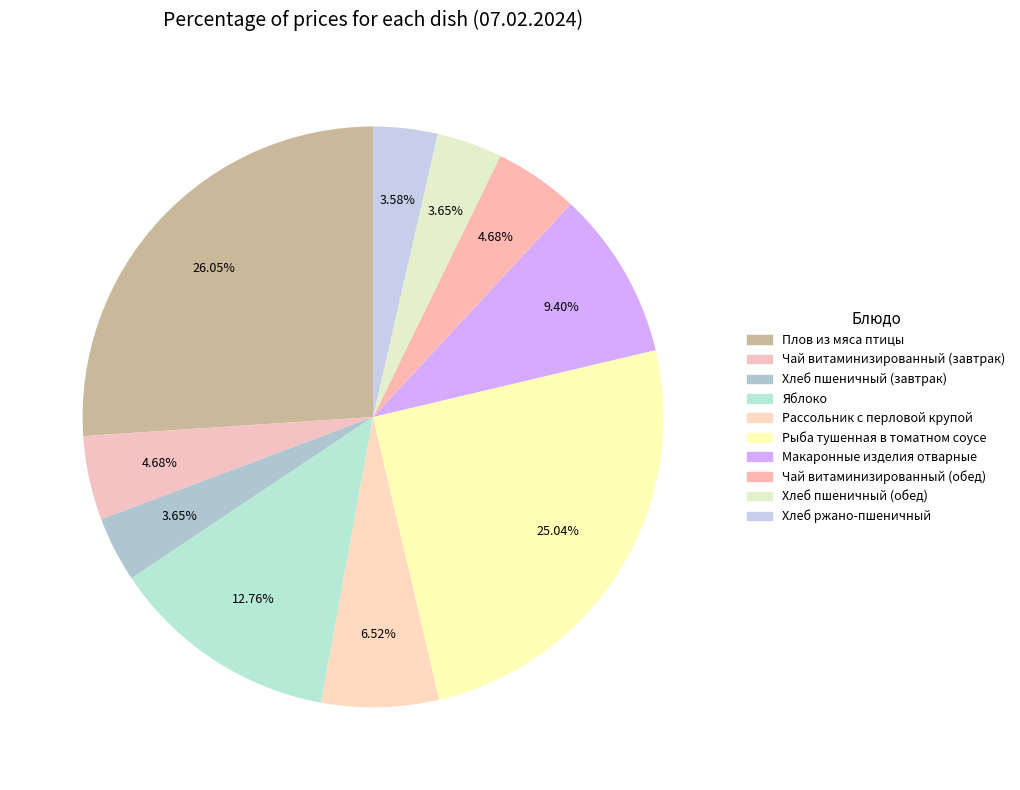

How many slices are in this pie chart?

10